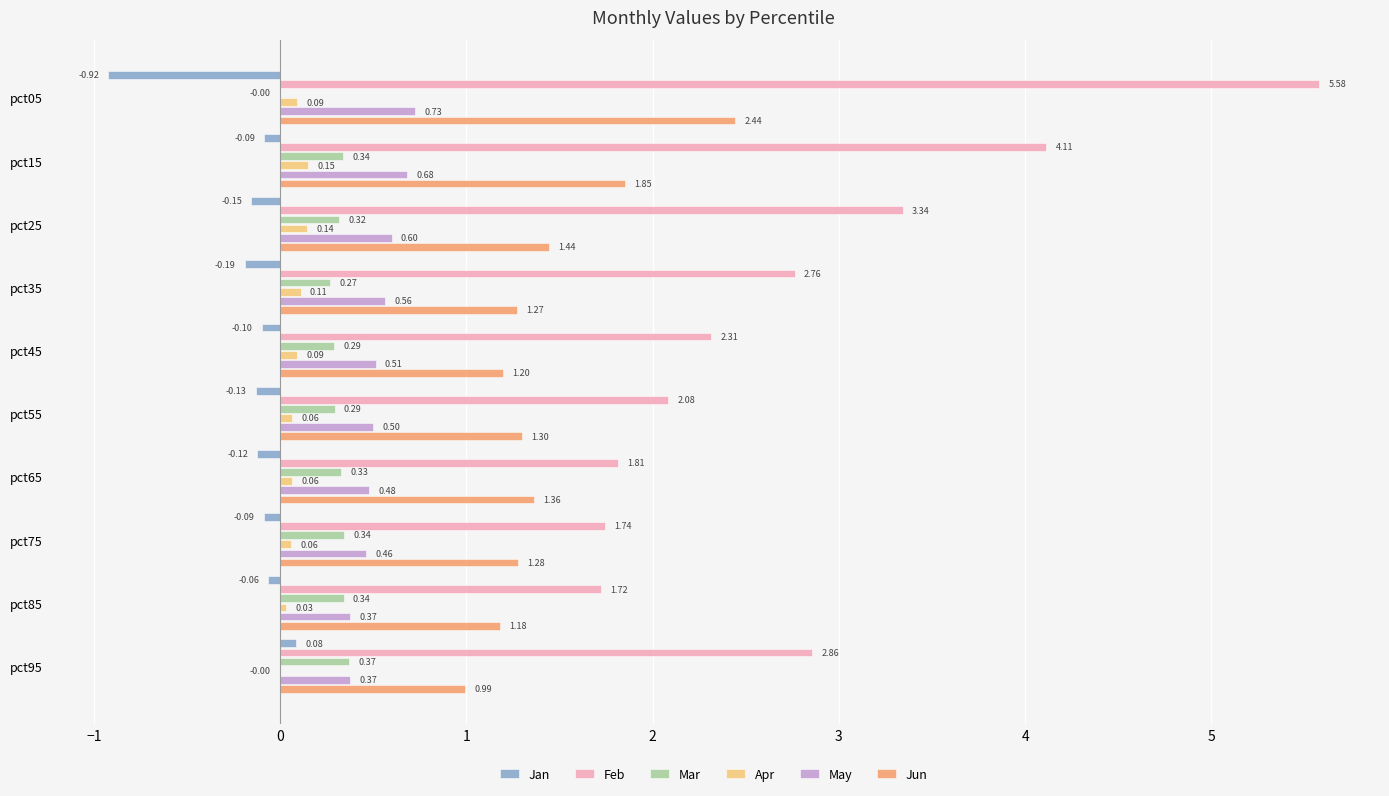

How many data points does each series have?

10